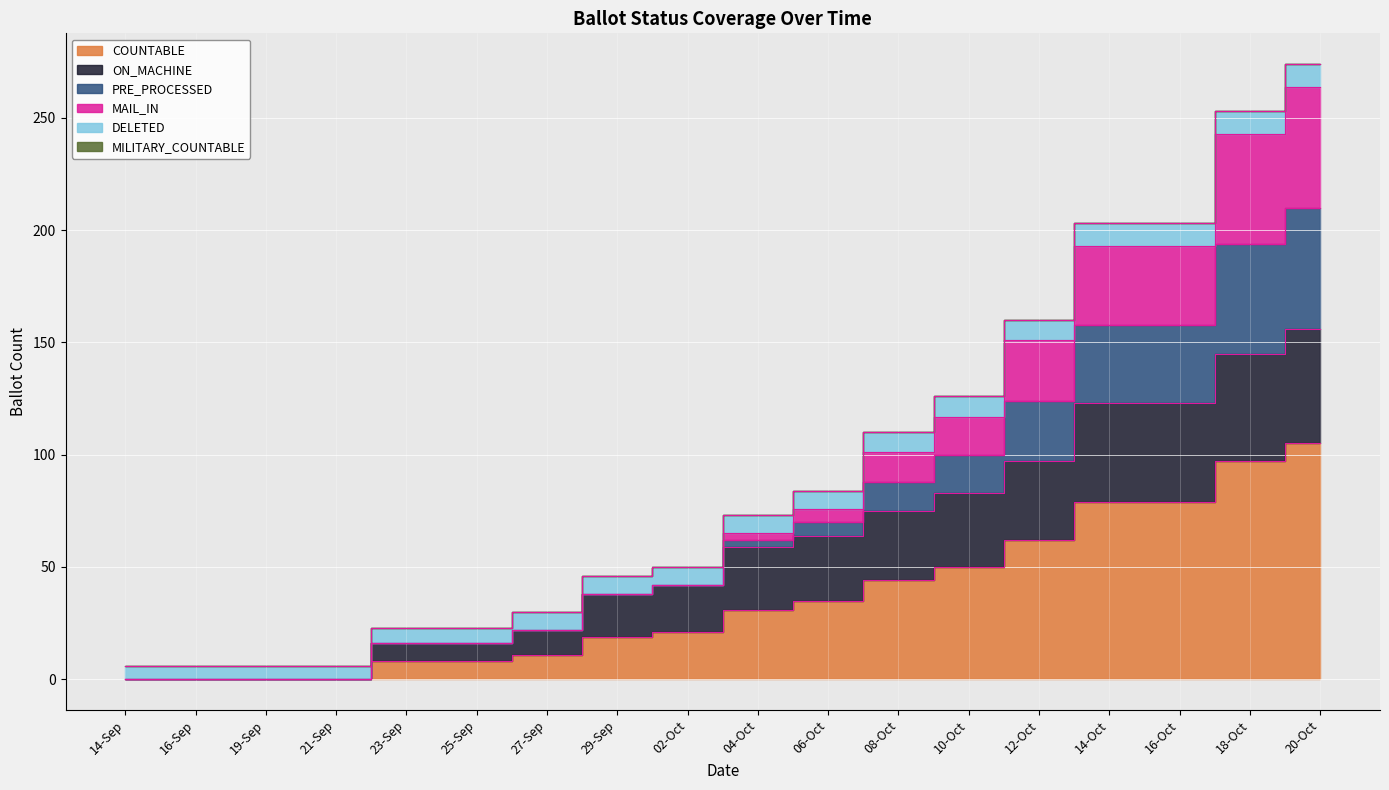

Where is ON_MACHINE nearest to the value 78?

08-Oct